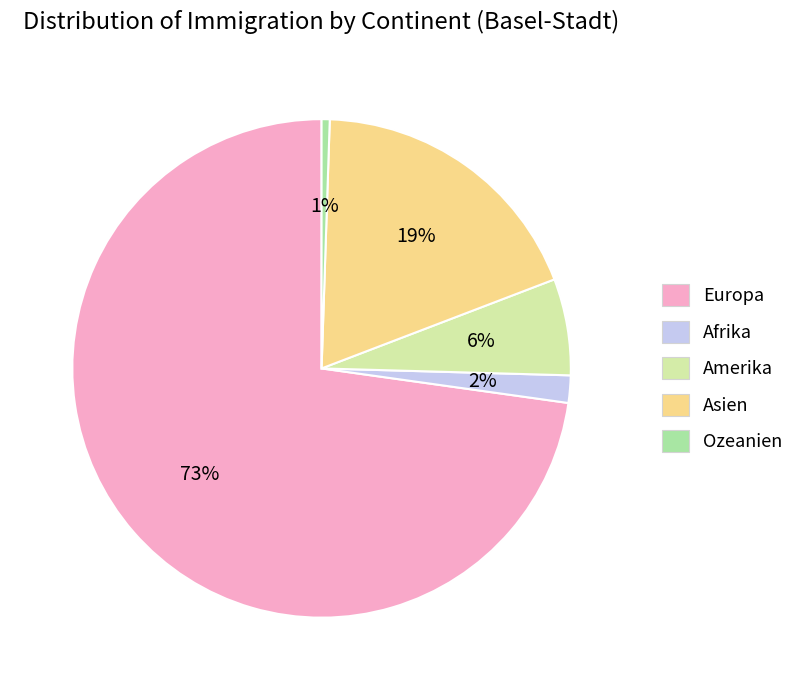

Which slice represents more than half of the pie?

Europa